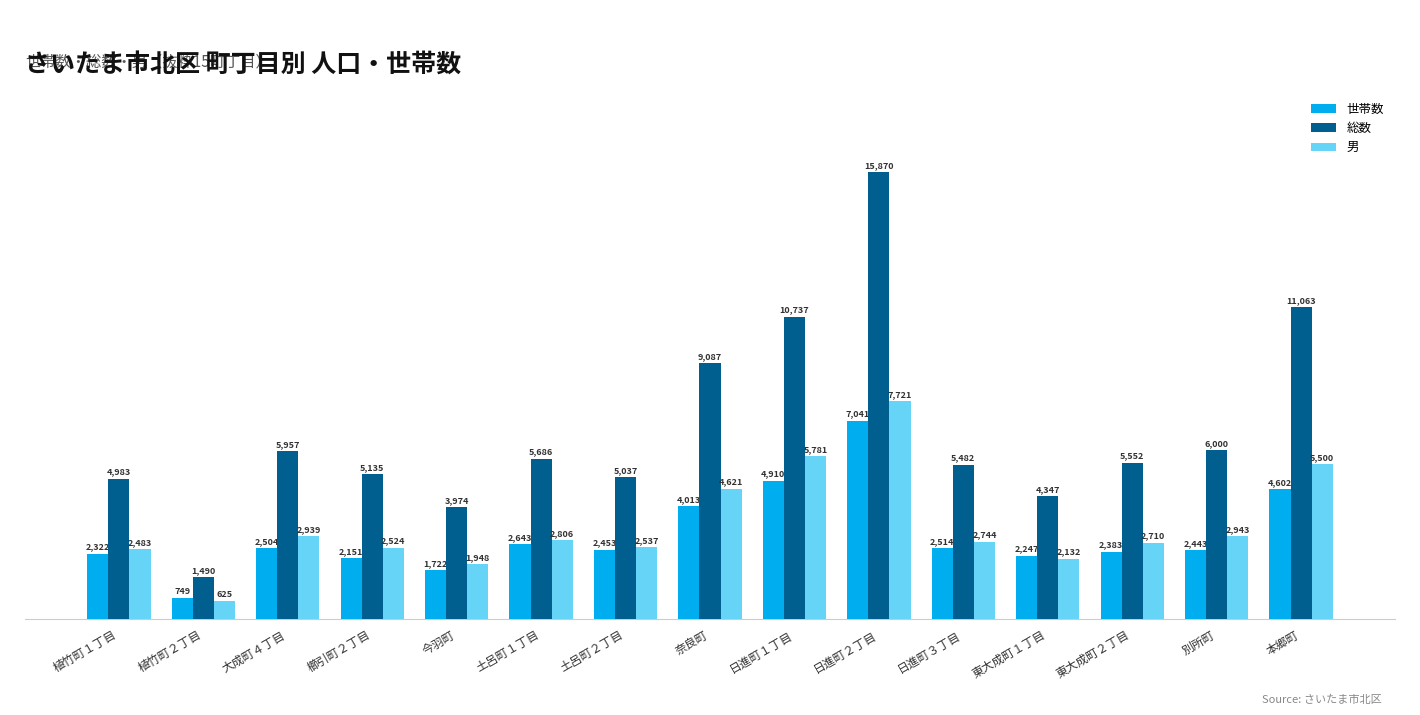

What is the label of the 11th bar from the left?

日進町３丁目